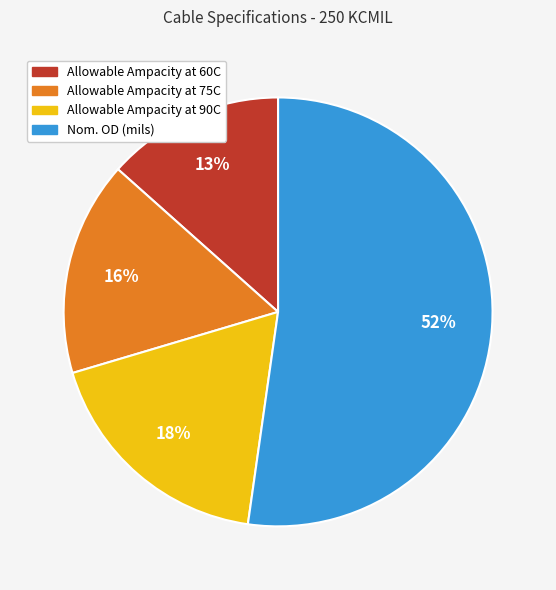

To the nearest percent, what percentage of the pie is Allowable Ampacity at 60C?

13%